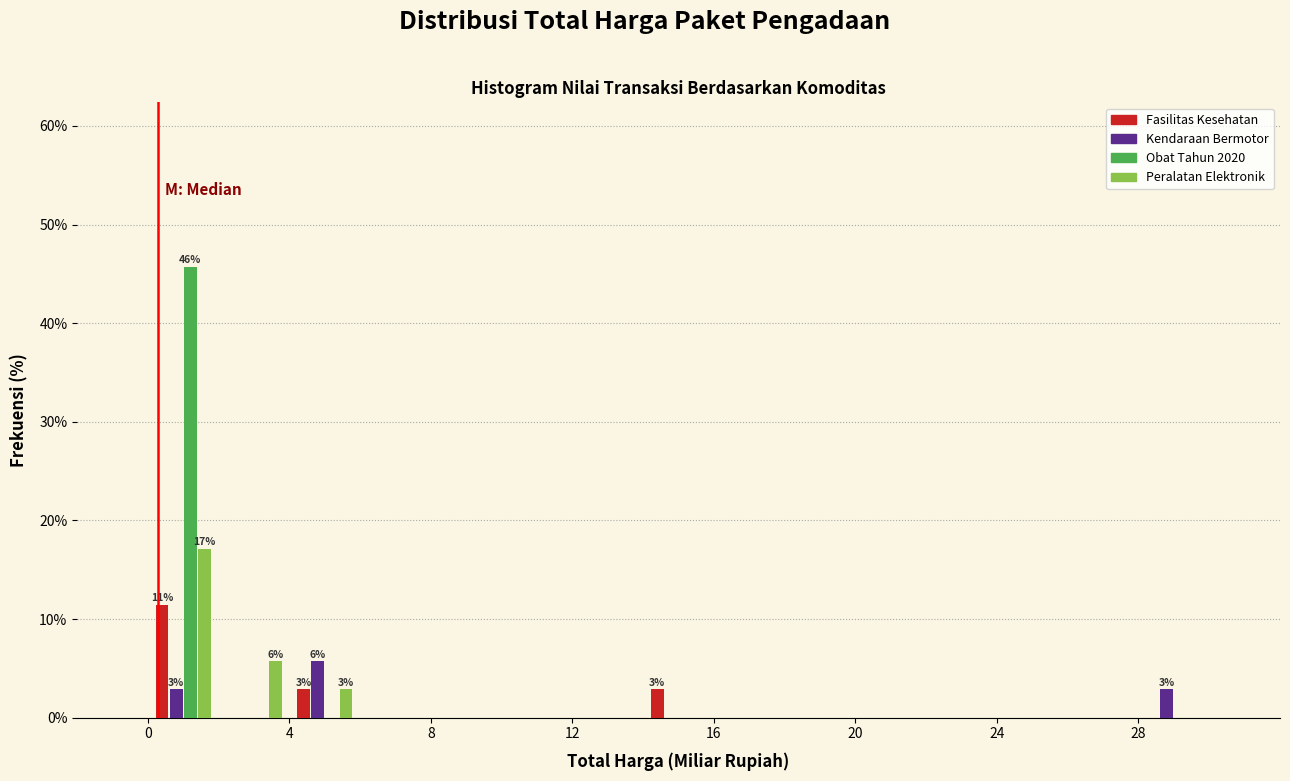

In the Obat Tahun 2020 series, which range on the x-axis has the tallest bar?

0 to 2